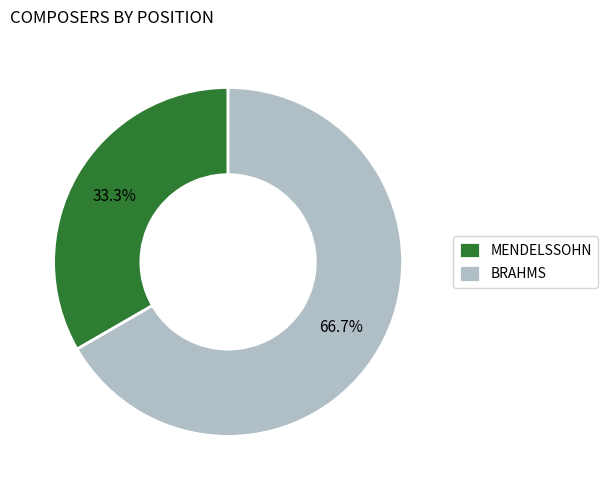

Count the number of slices in the pie.

2